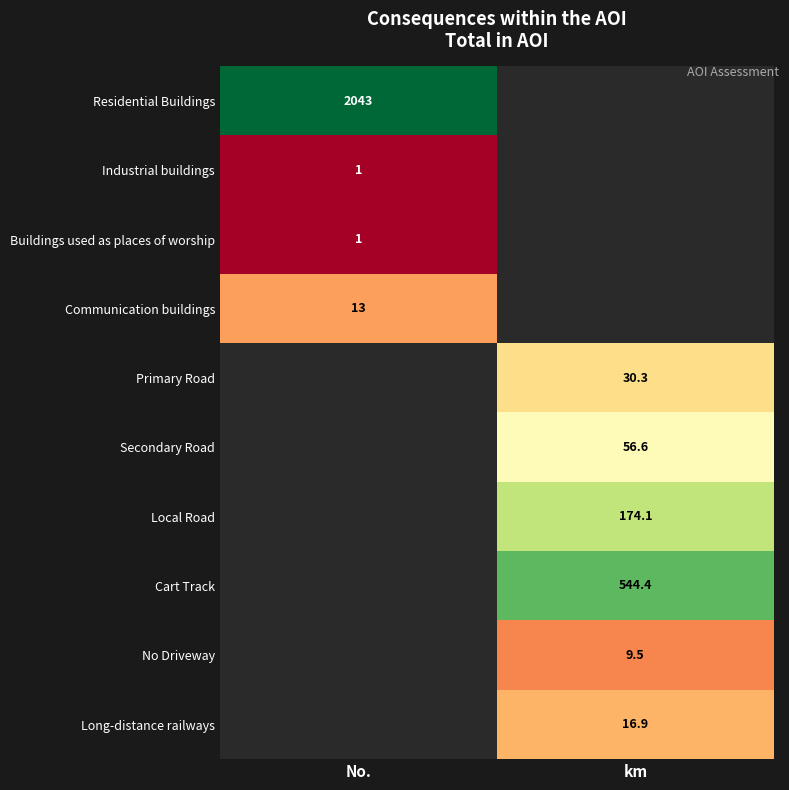

Is the value of Primary Road at km greater than the value of Buildings used as places of worship at km?

No